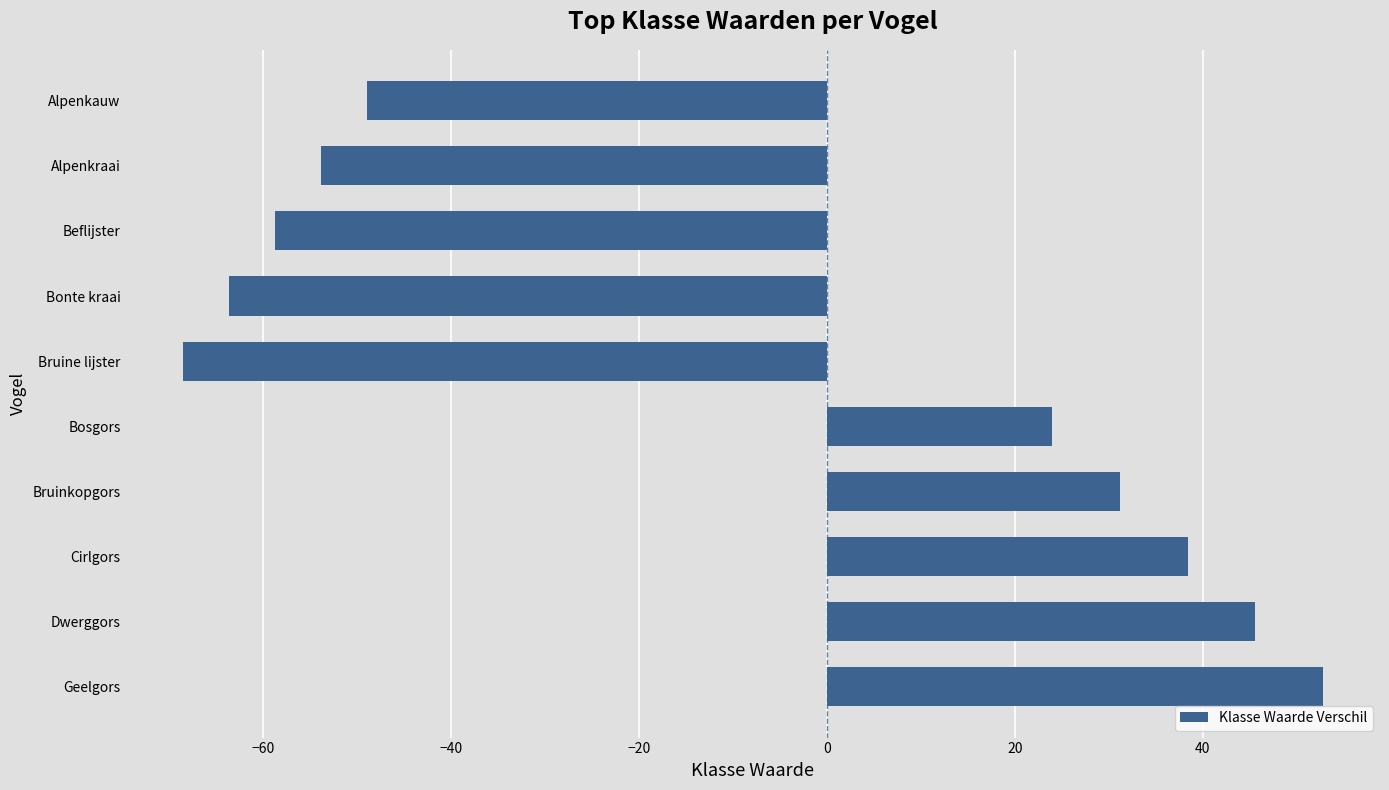

How many positive values are there?

5